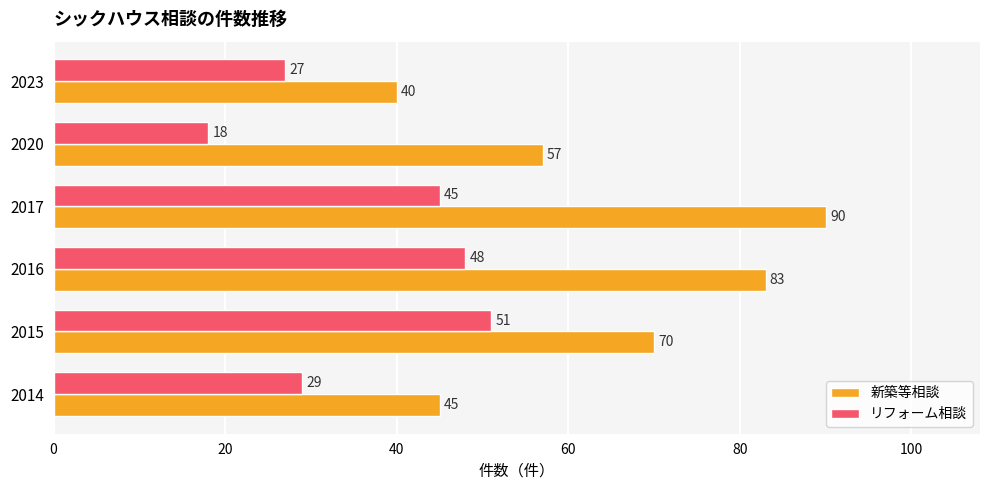

Rank the categories by リフォーム相談 value from lowest to highest.

2020, 2023, 2014, 2017, 2016, 2015